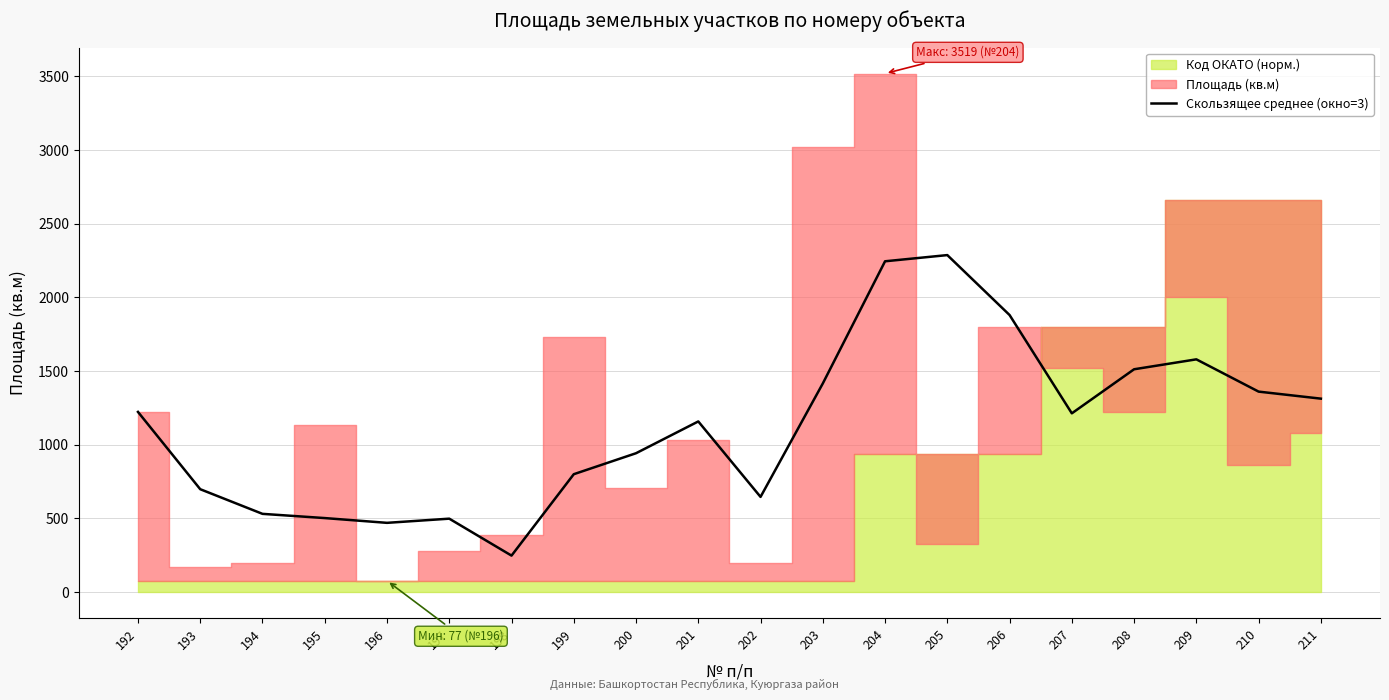

Which has a higher value, 196 or 209?

209